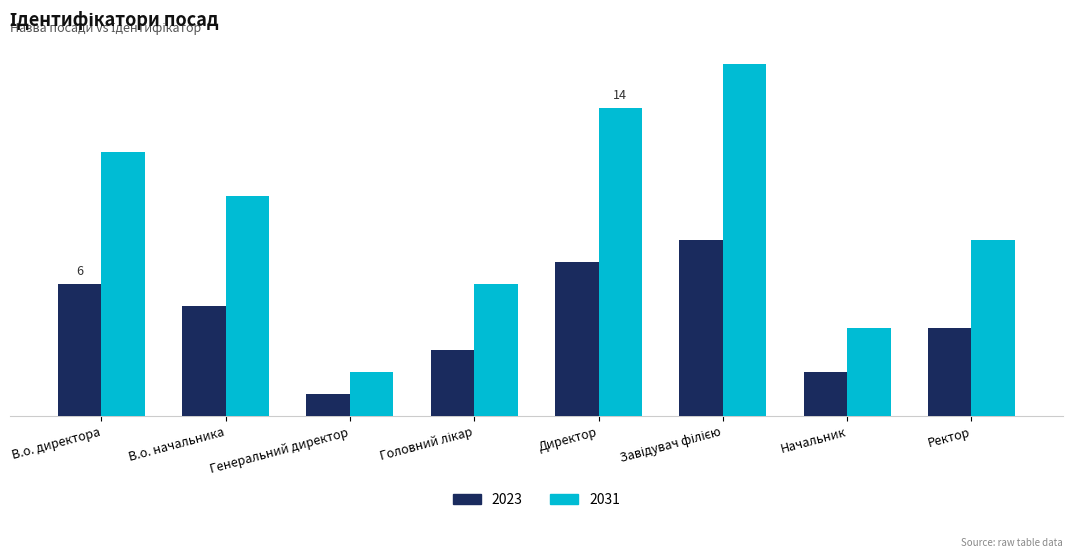

Reading left to right, transcribe all the data shown in this chart.

2023: В.о. директора=6	В.о. начальника=5	Генеральний директор=1	Головний лікар=3	Директор=7	Завідувач філією=8	Начальник=2	Ректор=4
2031: В.о. директора=12	В.о. начальника=10	Генеральний директор=2	Головний лікар=6	Директор=14	Завідувач філією=16	Начальник=4	Ректор=8